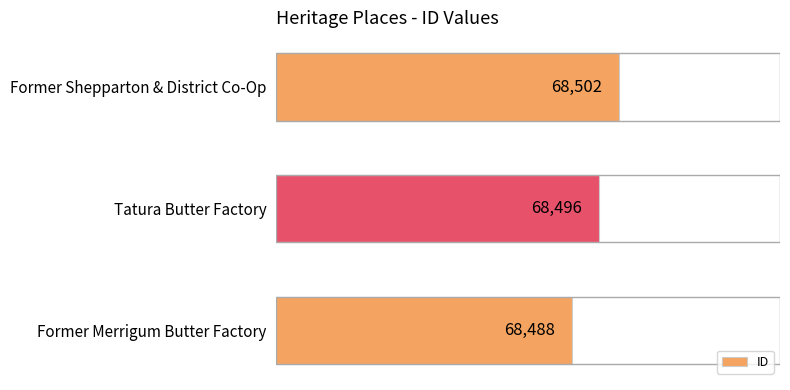

What is the ratio of the value at Former Merrigum Butter Factory to the value at Tatura Butter Factory?

1.0